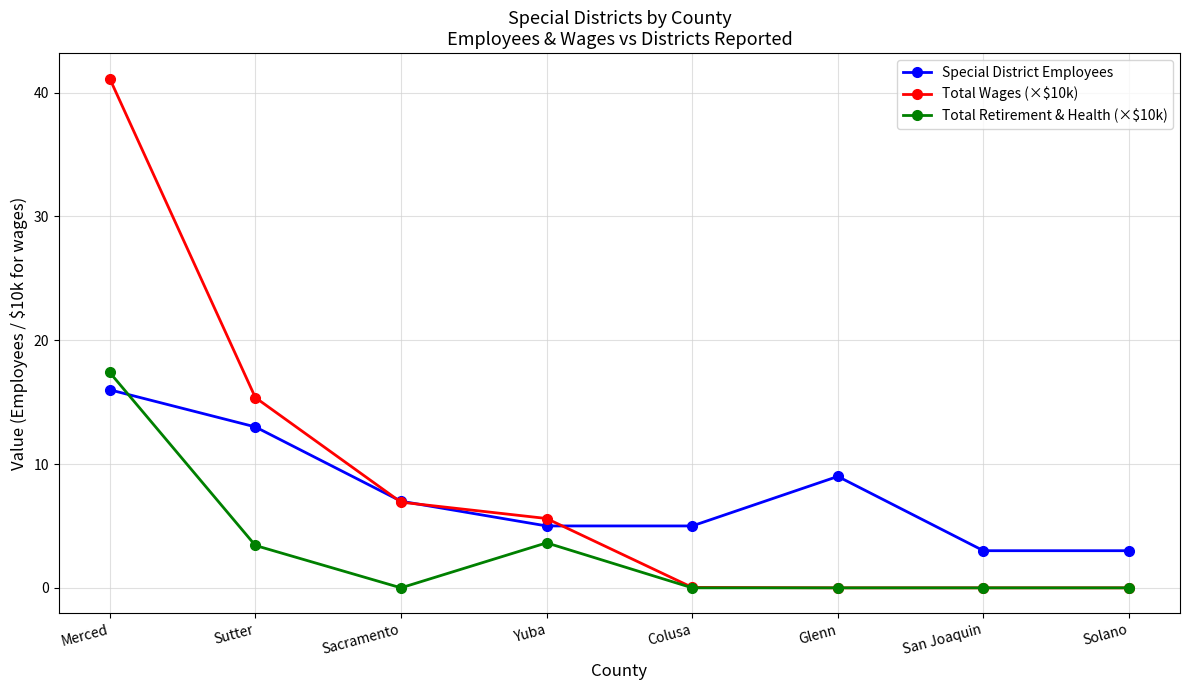

What is the average value of the Special District Employees series?

7.6